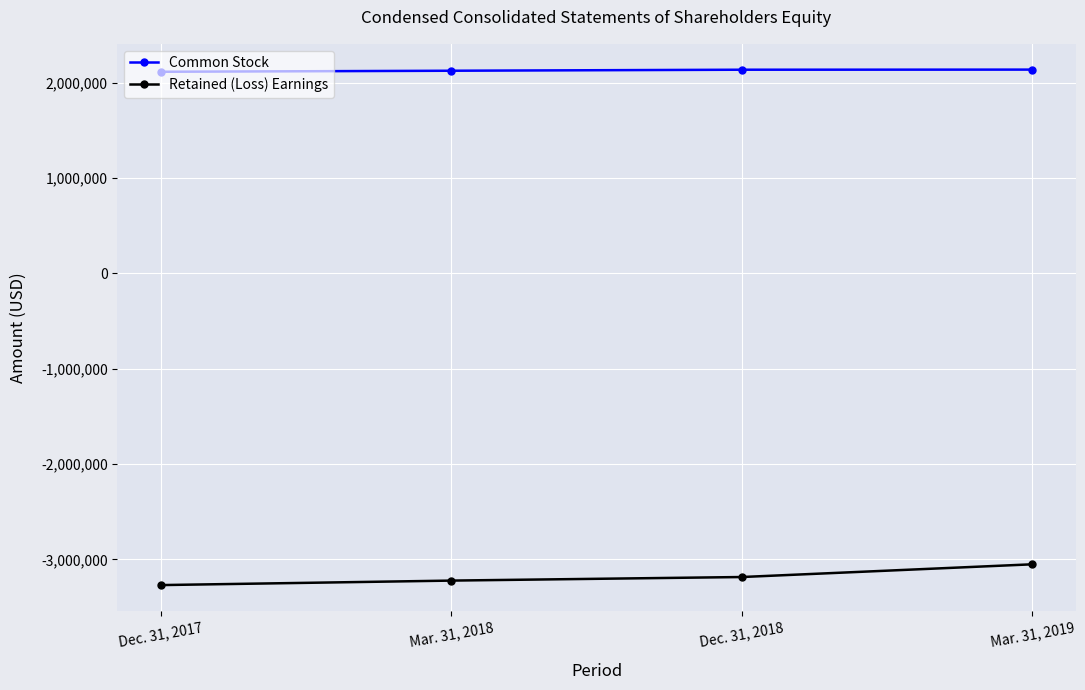

What is the spread (max minus min) of values at Mar. 31, 2019?

5191094